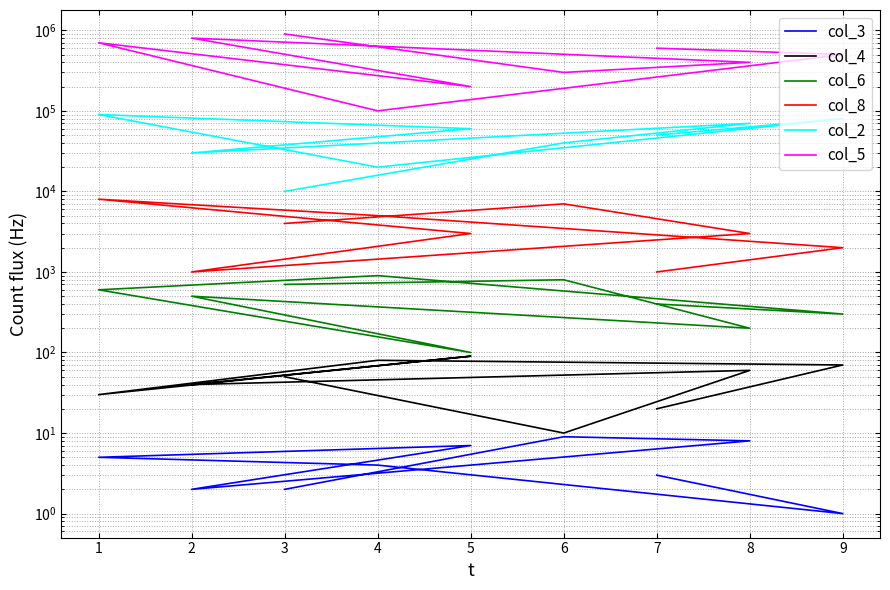

True or false: col_5 and col_8 cross at least once.

False